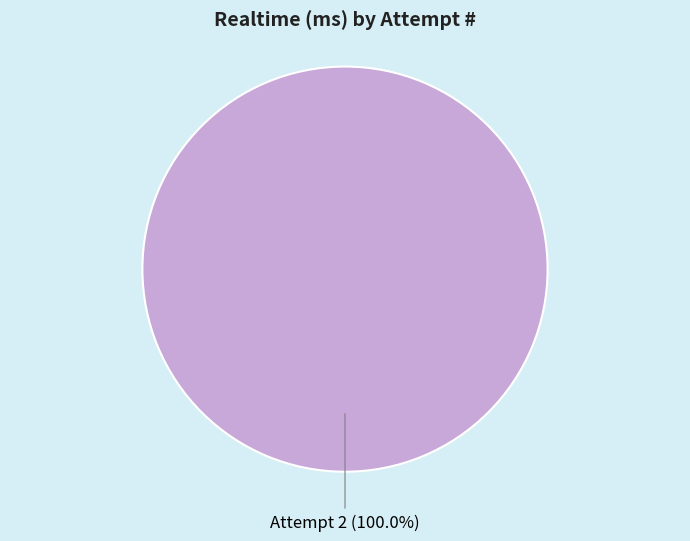

Is there any slice that represents more than half of the pie?

Yes